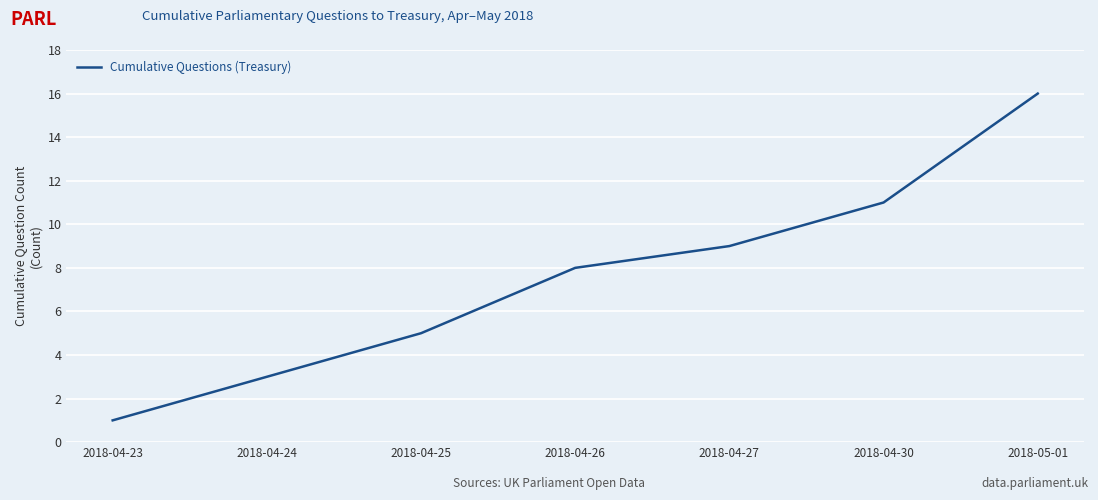

List the labels in order of value, largest first.

2018-05-01, 2018-04-30, 2018-04-27, 2018-04-26, 2018-04-25, 2018-04-24, 2018-04-23